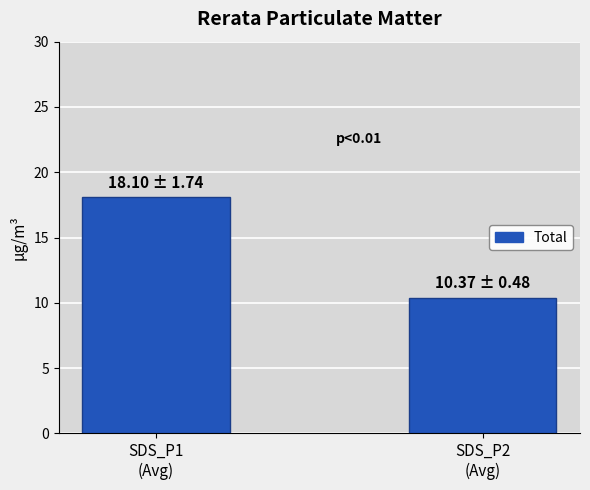

Rank the categories by value from lowest to highest.

SDS_P2
(Avg), SDS_P1
(Avg)